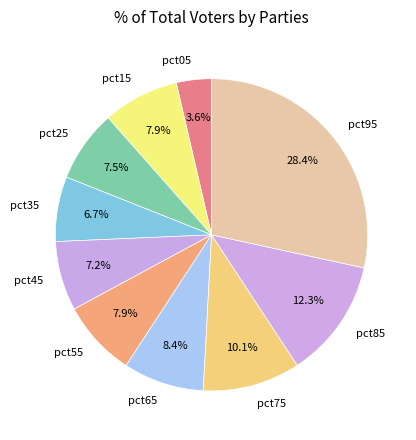

True or false: pct85 accounts for 23% of the total.

False